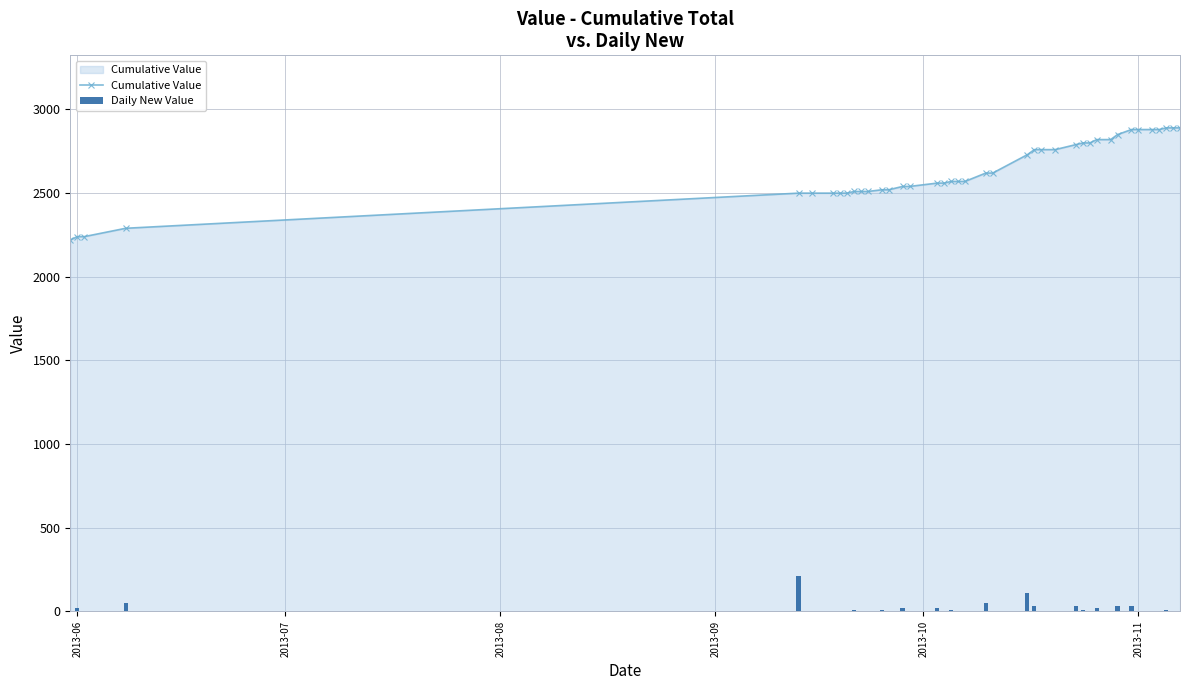

List the series in order of their peak value, highest first.

Cumulative Value, Daily New Value